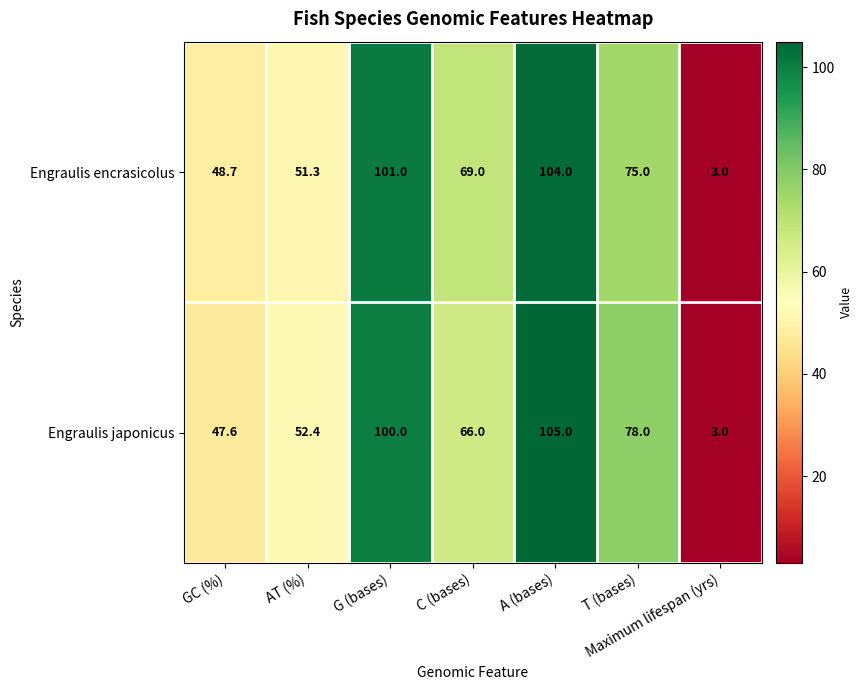

What is the sum of all Engraulis japonicus values?

452.0